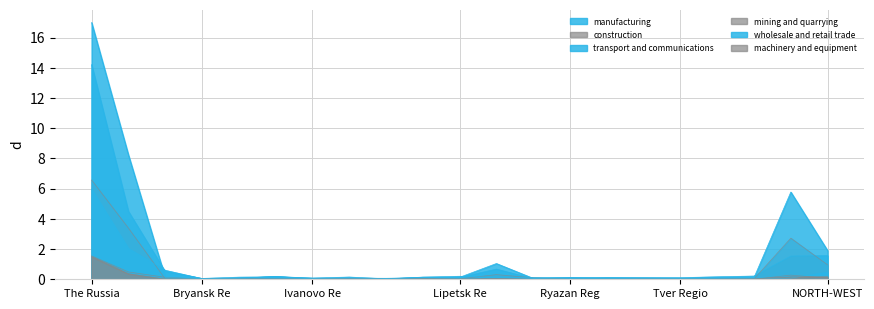

Between Voronezh Region and NORTH-WESTERN FEDERAL DISTRICT, which is larger?

NORTH-WESTERN FEDERAL DISTRICT